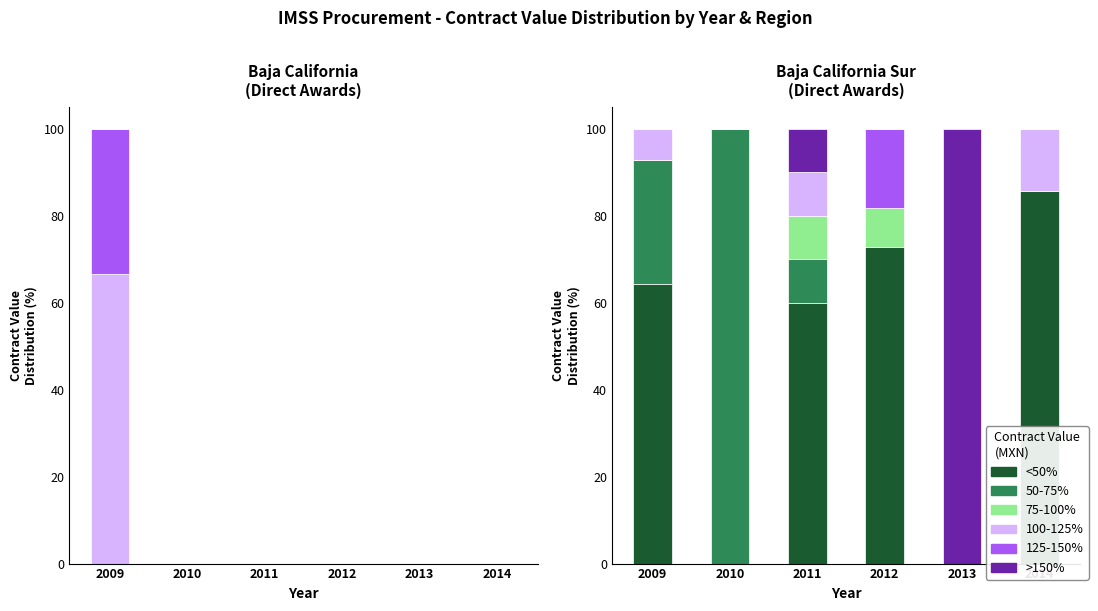

What is the value of the <50% bar at the 4th from the left?

72.7